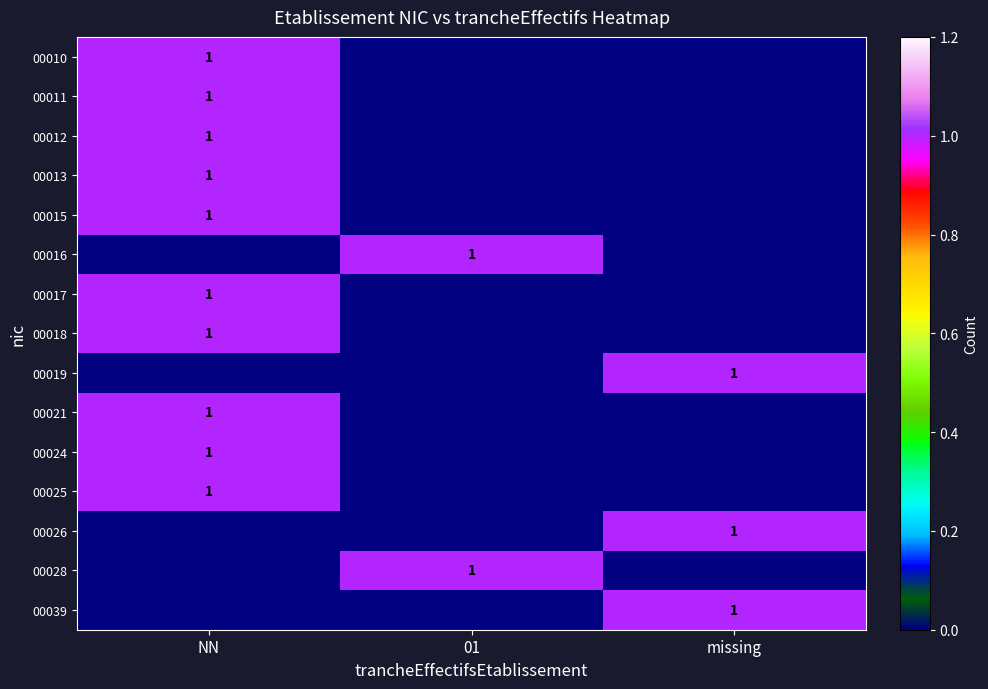

At which category is the sum across all series the highest?

NN